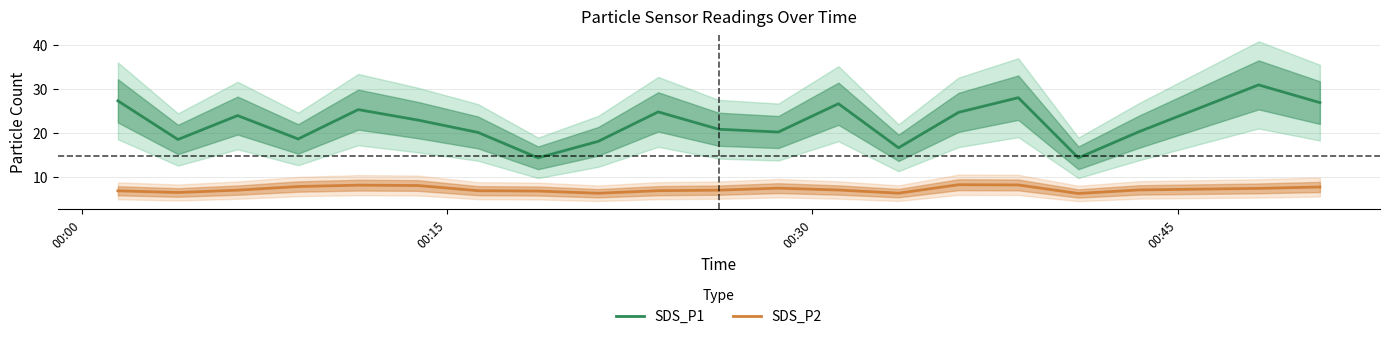

True or false: SDS_P2 and SDS_P1 cross at least once.

False